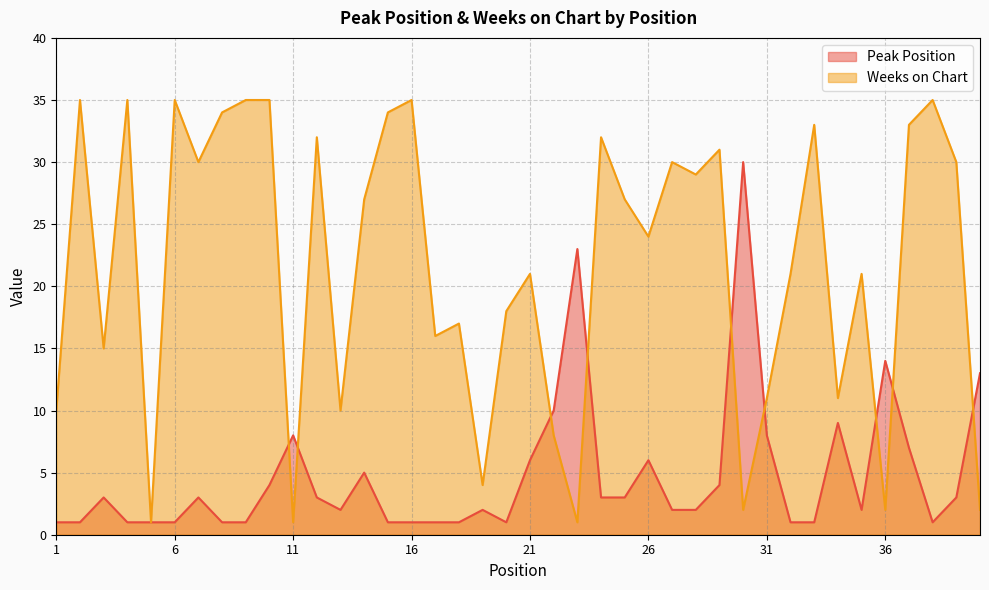

The value of Peak Position at 18 is 1. True or false?

True